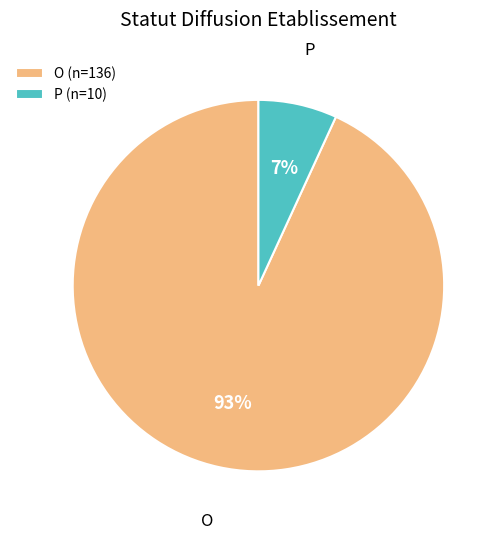

Do O and P together represent more than half of the pie?

Yes